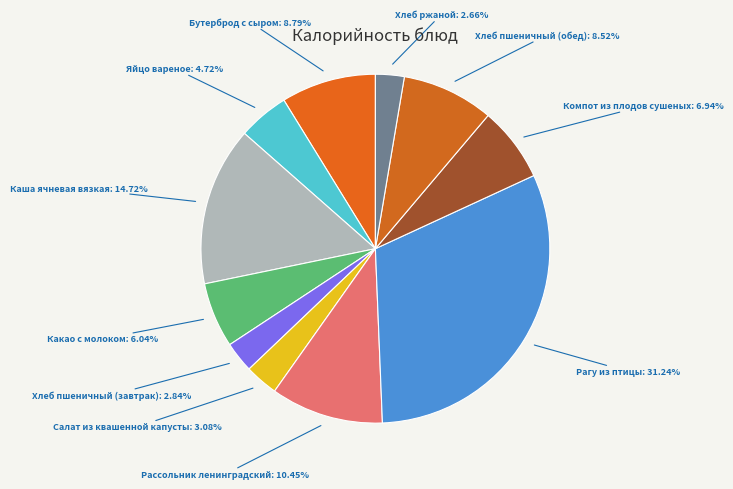

Is the sum of Компот из плодов сушеных and Рагу из птицы greater than half?

No